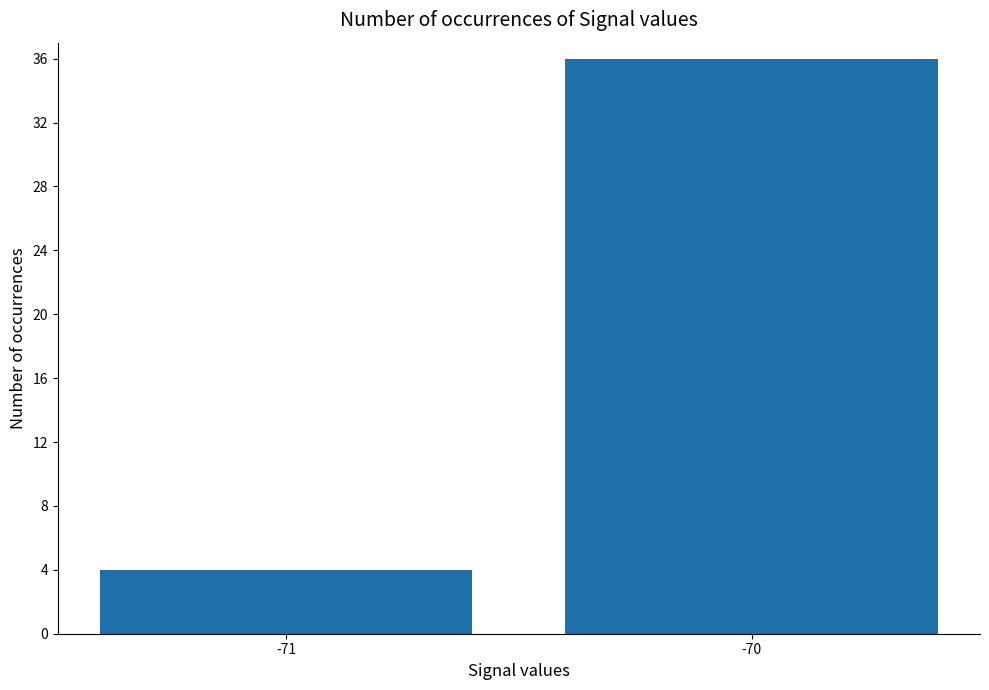

Count the number of data series in this chart.

1